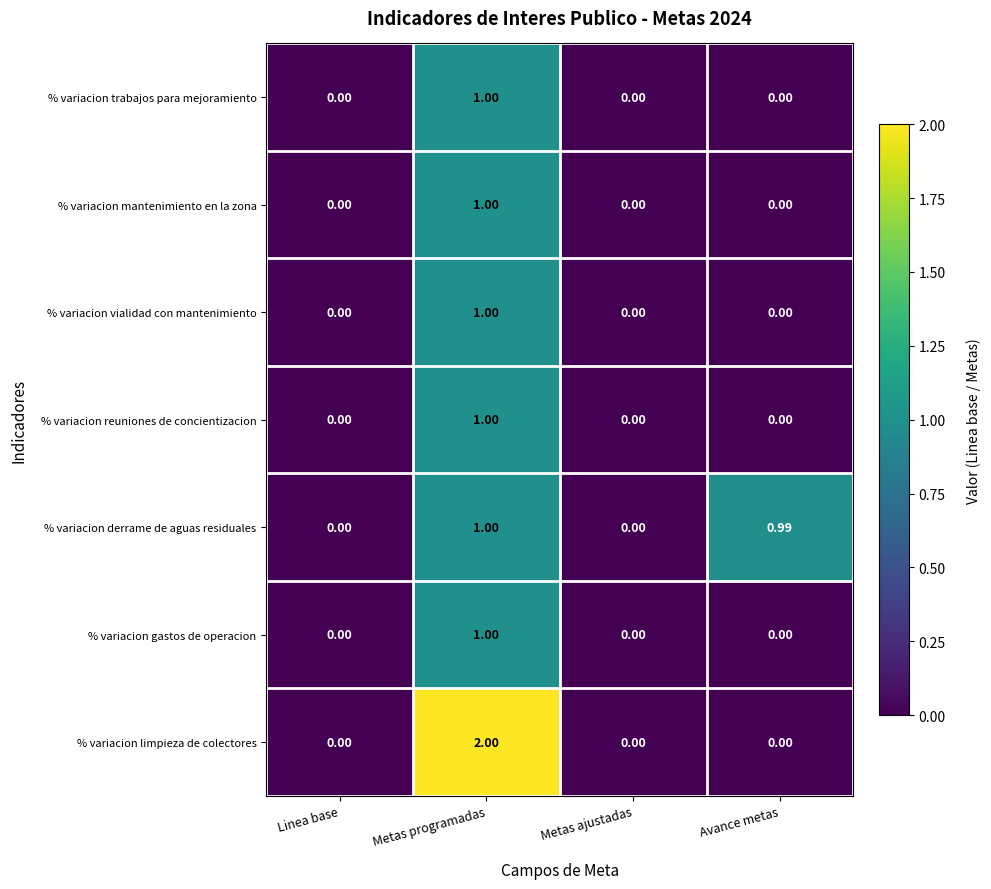

Count the number of data series in this chart.

7